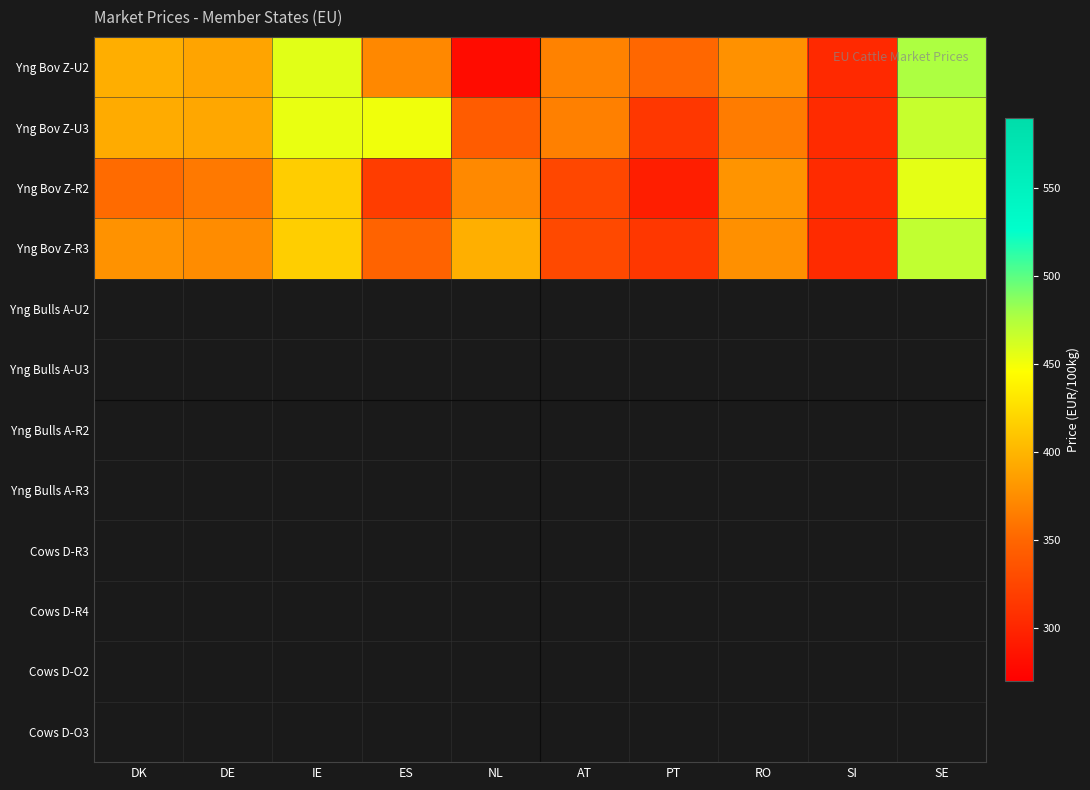

Reading left to right, transcribe all the data shown in this chart.

Yng Bov Z-U2: DK=395.4	DE=389.0	IE=457.1	ES=371.7	NL=280.0	AT=368.0	PT=351.1	RO=377.2	SI=302.5	SE=476.6
Yng Bov Z-U3: DK=393.7	DE=391.1	IE=453.9	ES=451.4	NL=343.0	AT=366.6	PT=313.7	RO=364.0	SI=304.0	SE=467.1
Yng Bov Z-R2: DK=353.5	DE=362.3	IE=414.6	ES=318.5	NL=372.0	AT=326.2	PT=294.0	RO=379.1	SI=303.9	SE=455.9
Yng Bov Z-R3: DK=377.8	DE=374.1	IE=415.6	ES=348.4	NL=396.0	AT=327.9	PT=313.3	RO=376.4	SI=304.8	SE=468.9